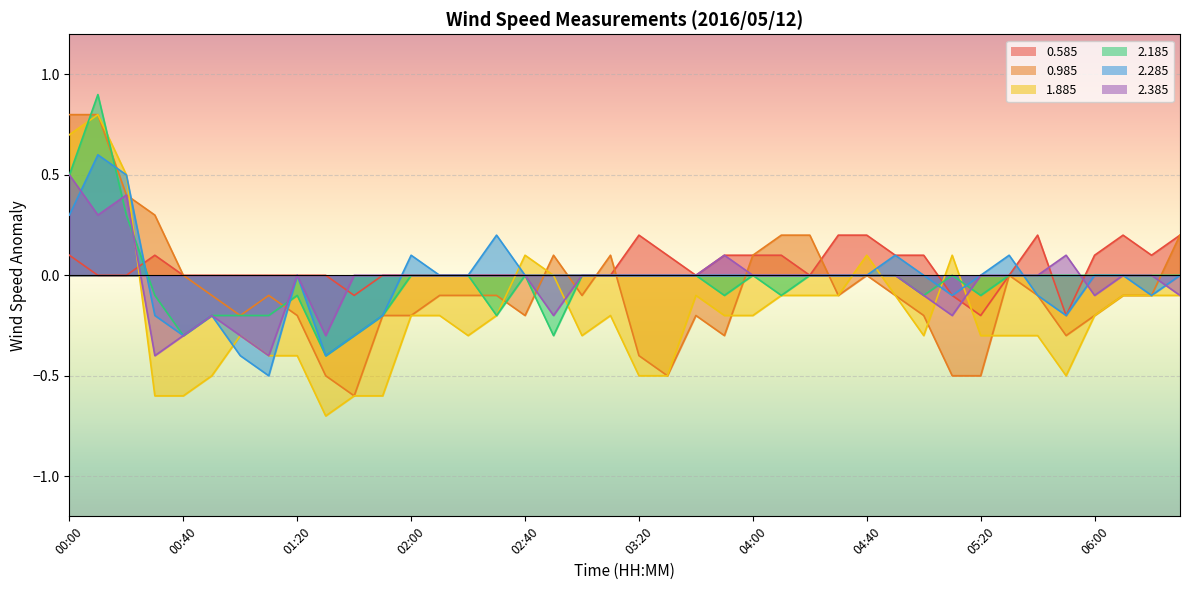

What position from the right is 04:50?

11